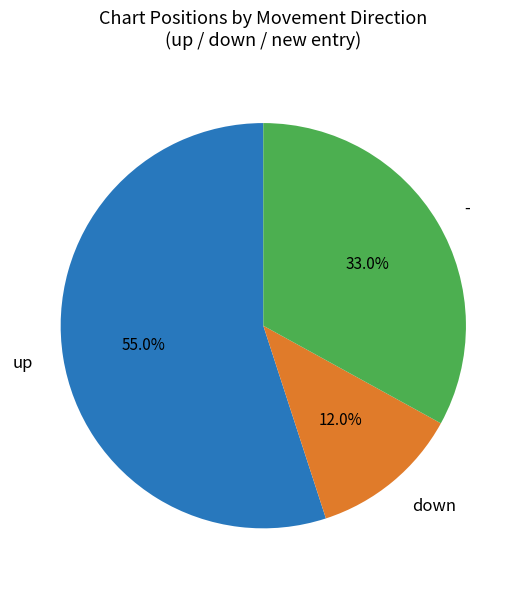

Which slice is the smallest?

down